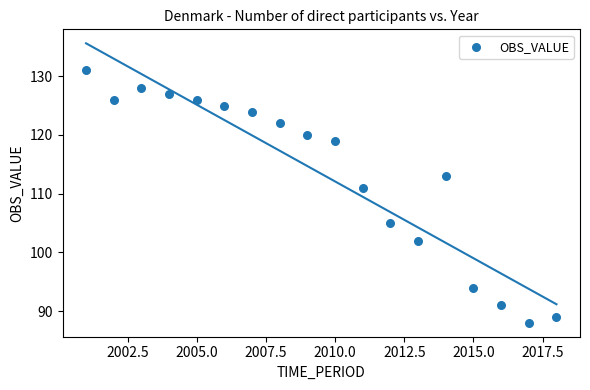

What Y value in the scatter plot is closest to 109?

111